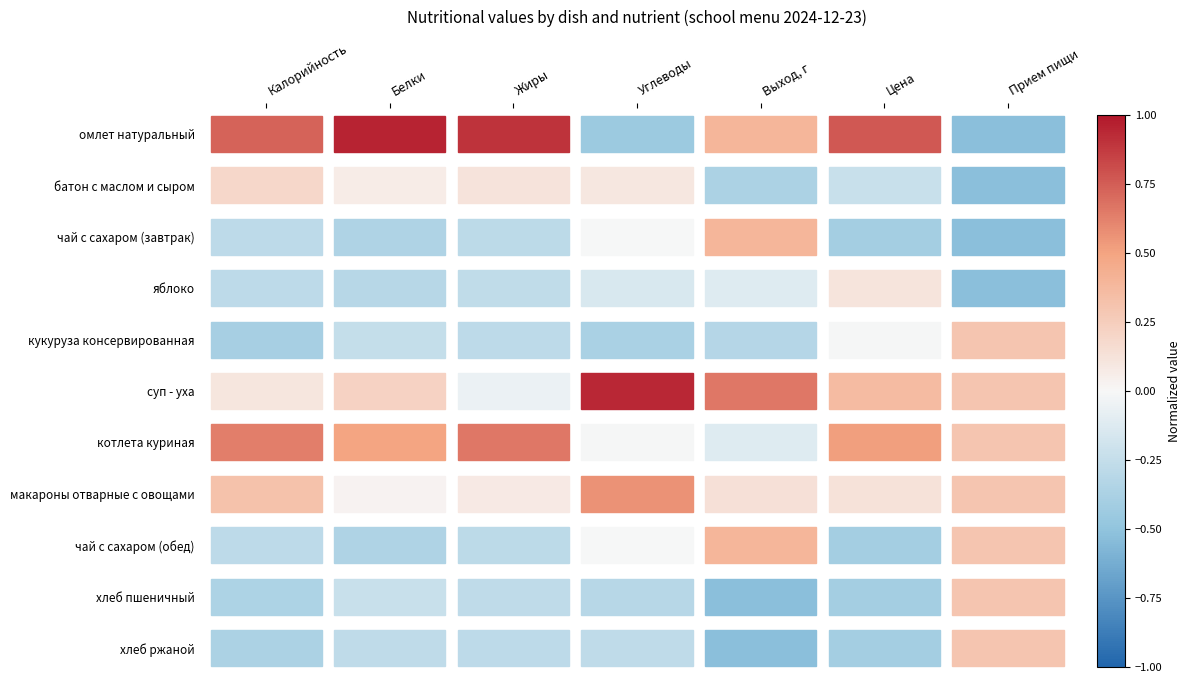

What is the difference between the highest and lowest values at Калорийность?

1.1